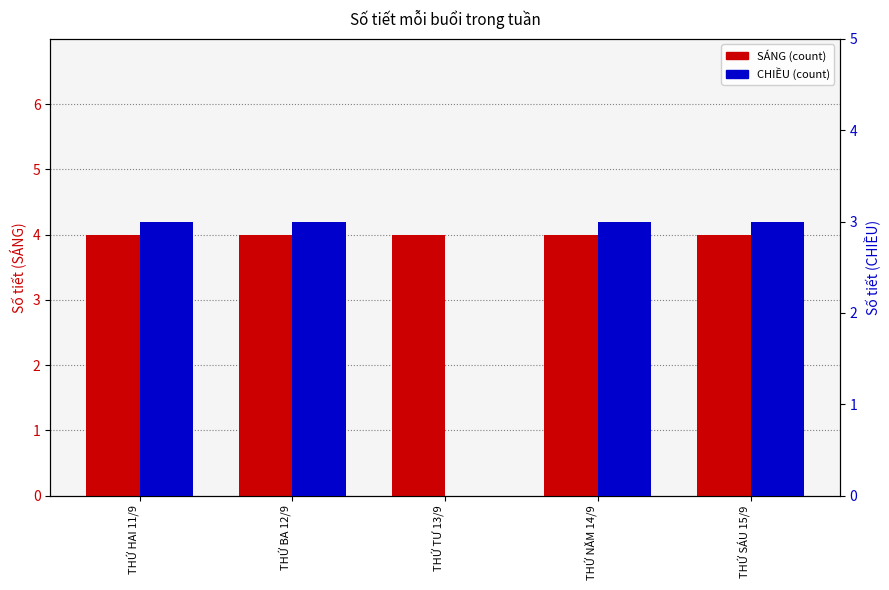

List the labels in order of SÁNG value, smallest first.

THỨ HAI 11/9, THỨ BA 12/9, THỨ TƯ 13/9, THỨ NĂM 14/9, THỨ SÁU 15/9